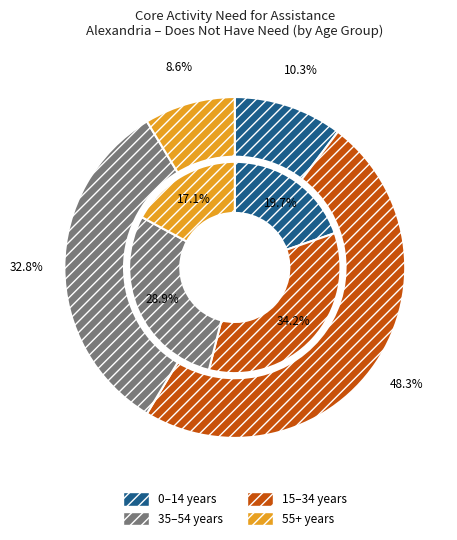

The 0-4 years slice represents 1% of the pie. True or false?

False